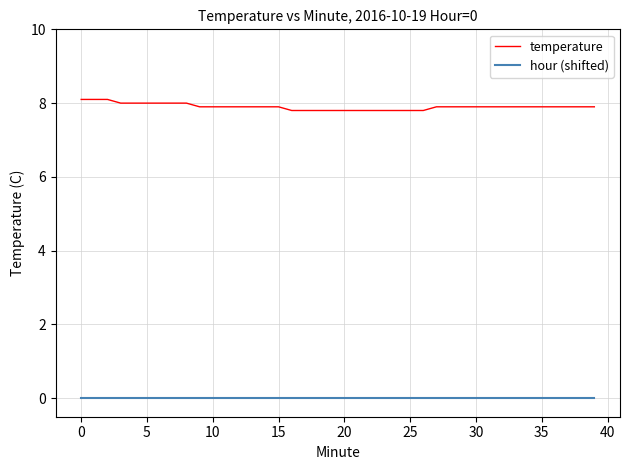

Count the number of categories in the chart.

40